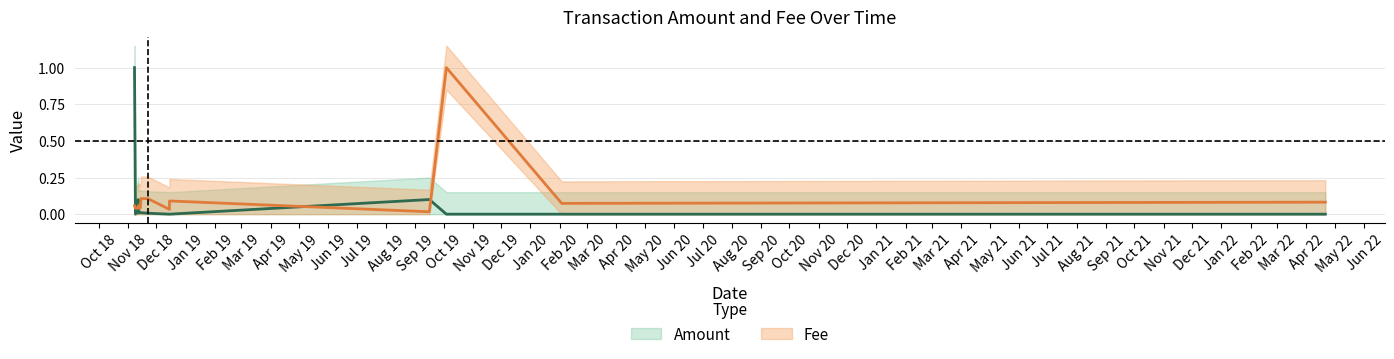

Between which two adjacent categories do Fee and Amount first intersect?

2018-11-08 and 2018-11-09